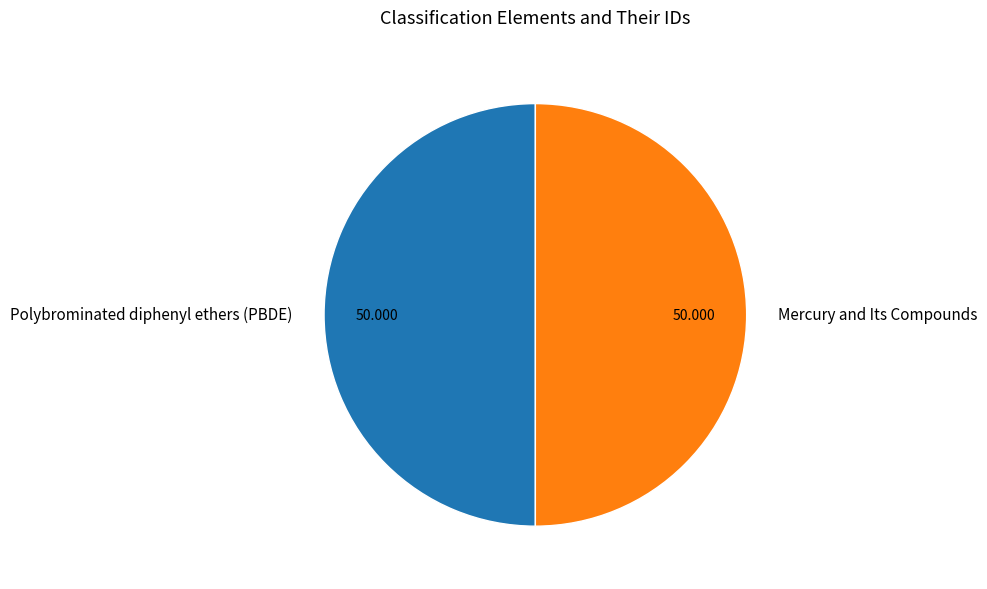

True or false: Polybrominated diphenyl ethers (PBDE) accounts for 59% of the total.

False